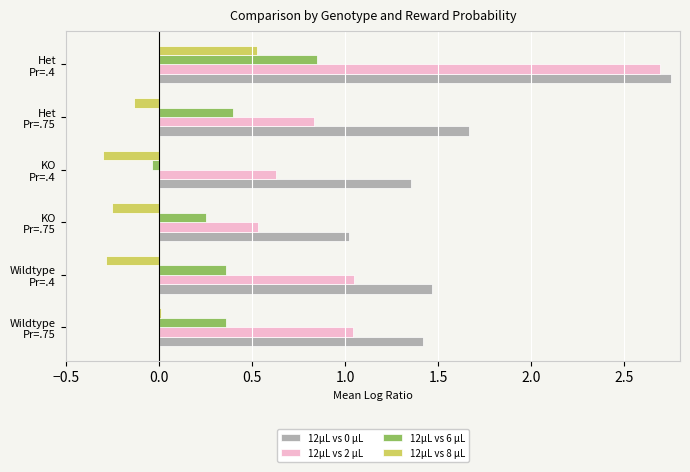

Which series has the largest range (max minus min)?

12μL vs 2 μL